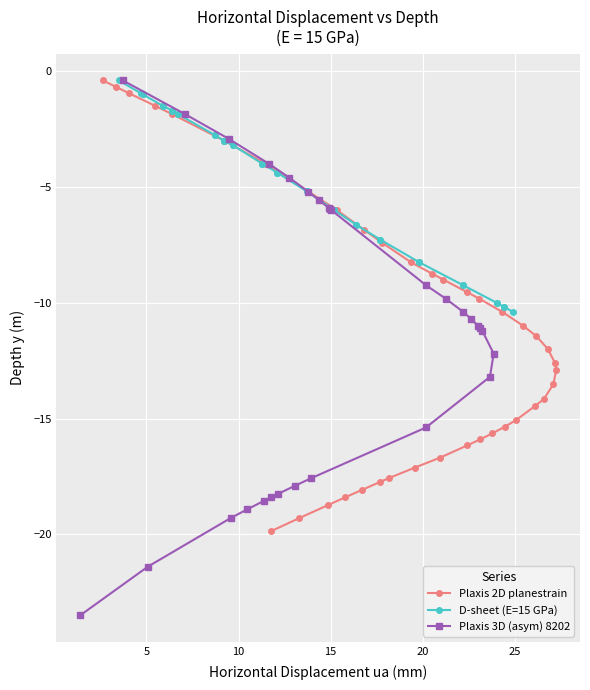

True or false: Plaxis 2D planestrain and D-sheet intersect in this chart.

False